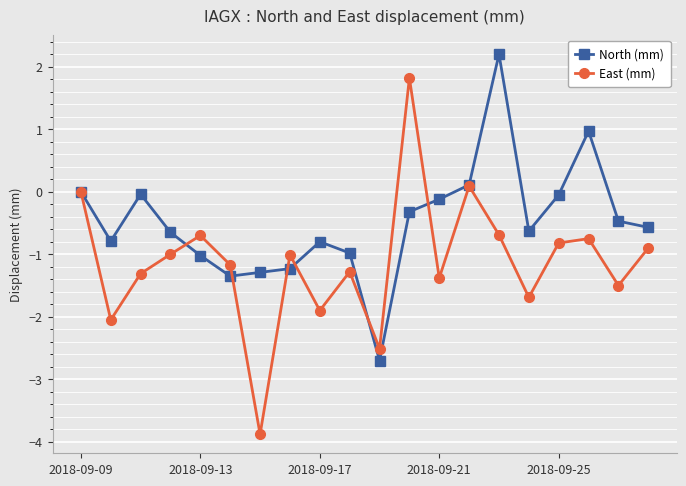

What is the value of the East (mm) point at the 20th from the left?

-0.9